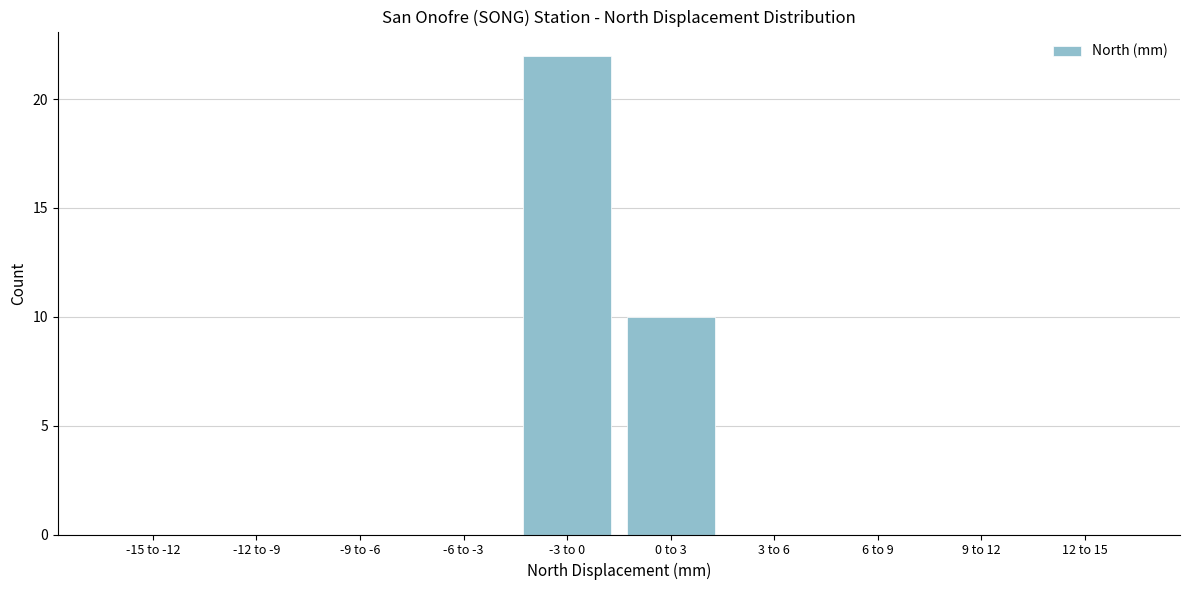

Reading right to left, transcribe all the data shown in this chart.

12 to 15=0	9 to 12=0	6 to 9=0	3 to 6=0	0 to 3=10	-3 to 0=22	-6 to -3=0	-9 to -6=0	-12 to -9=0	-15 to -12=0